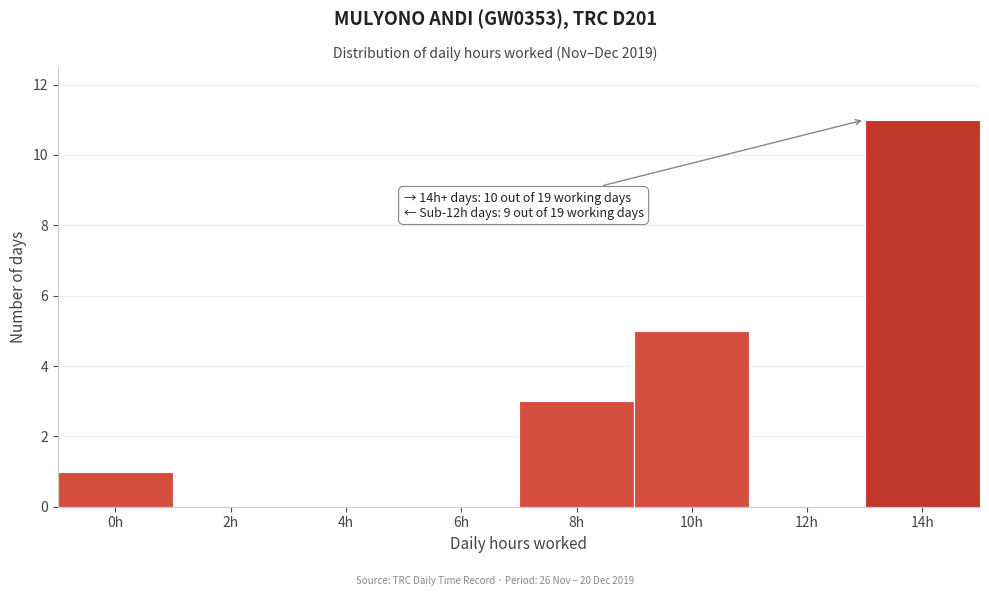

Reading left to right, transcribe all the data shown in this chart.

0h=1	2h=0	4h=0	6h=0	8h=3	10h=5	12h=0	14h=11